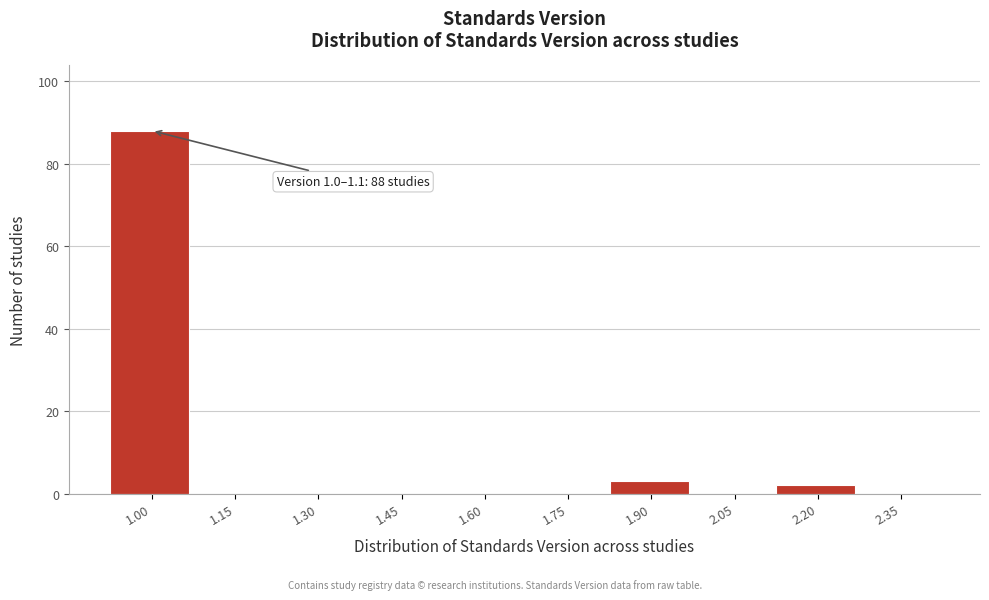

Reading left to right, what are all the values shown in this chart?

1.00=88	1.15=0	1.30=0	1.45=0	1.60=0	1.75=0	1.90=3	2.05=0	2.20=2	2.35=0